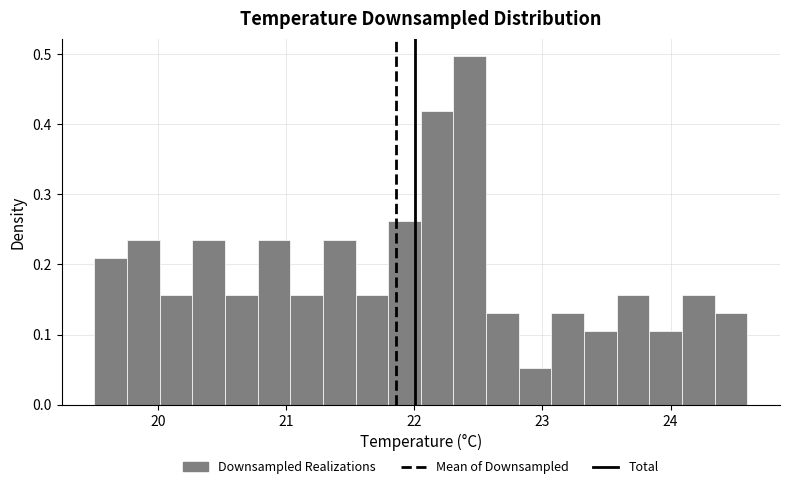

Read against the x-axis, roughly where is the centre of the tallest bar?

22.4